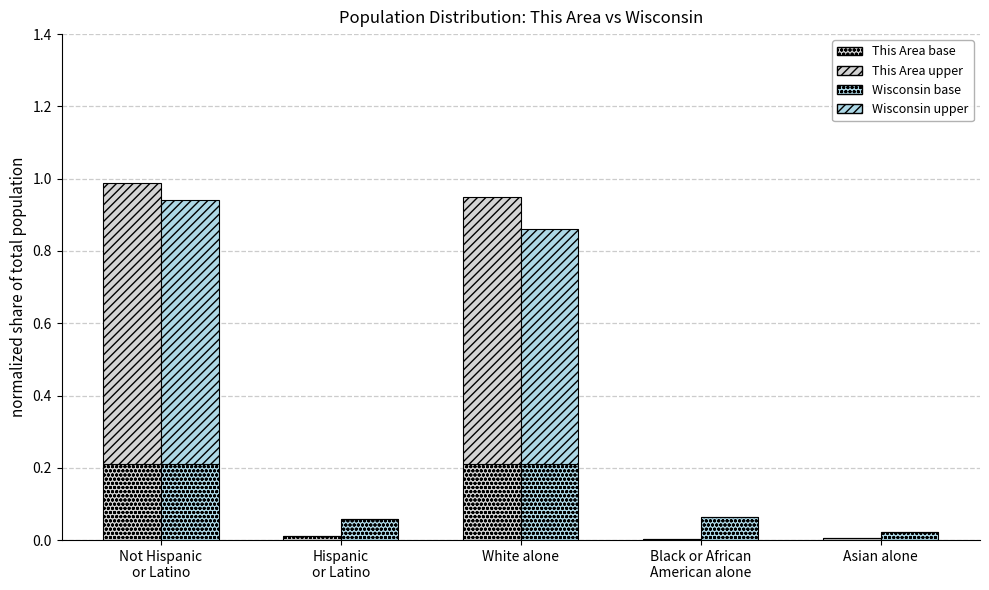

What is the difference between the second highest and minimum values in the Wisconsin (base) series?

0.2